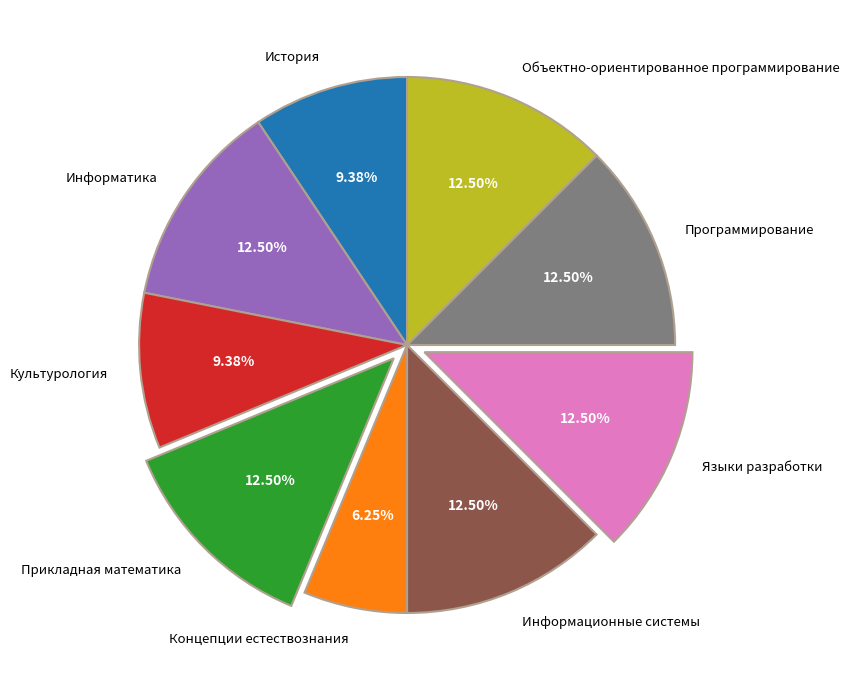

Does Программирование represent more than half of the total?

No